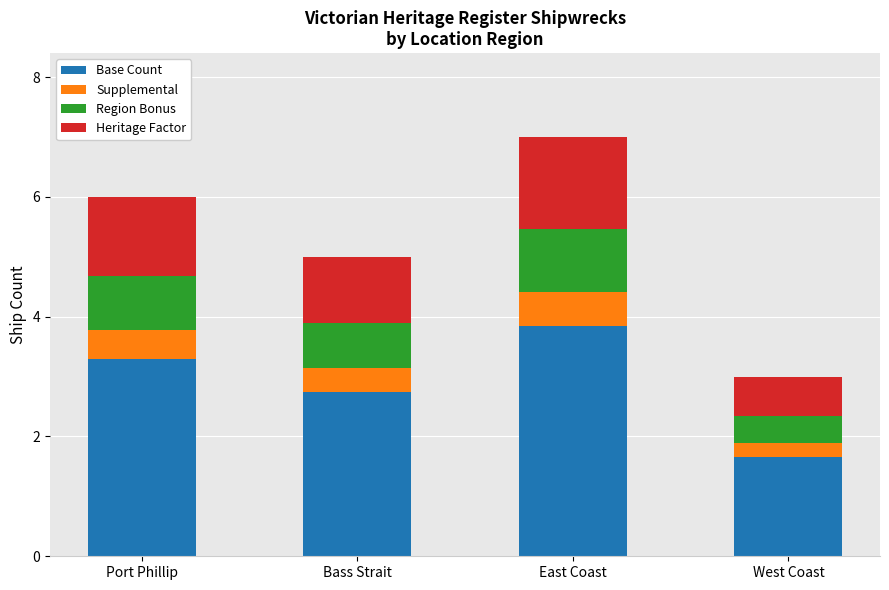

What is the total value across all series at Port Phillip?

6.0